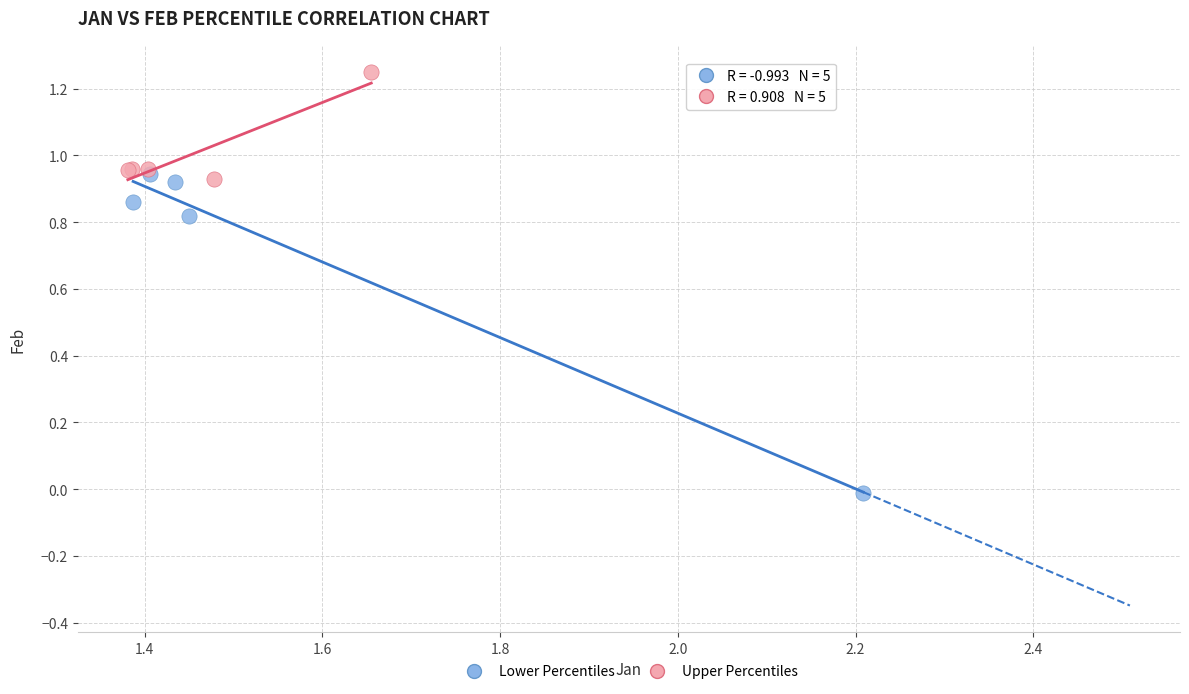

Which series reaches the maximum Y coordinate?

Upper Percentiles